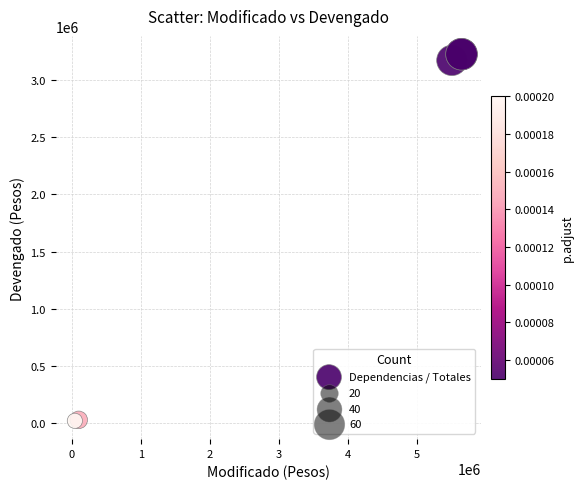

What Y value in the scatter plot is closest to 1621959?

3167500.2